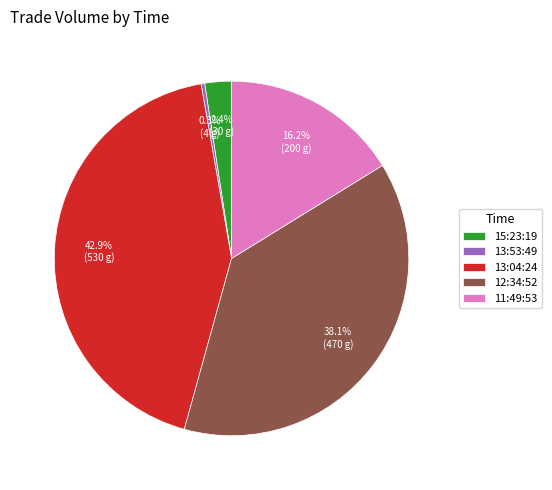

Approximately how many times larger is the value at 15:23:19 compared to 13:53:49?

7.5